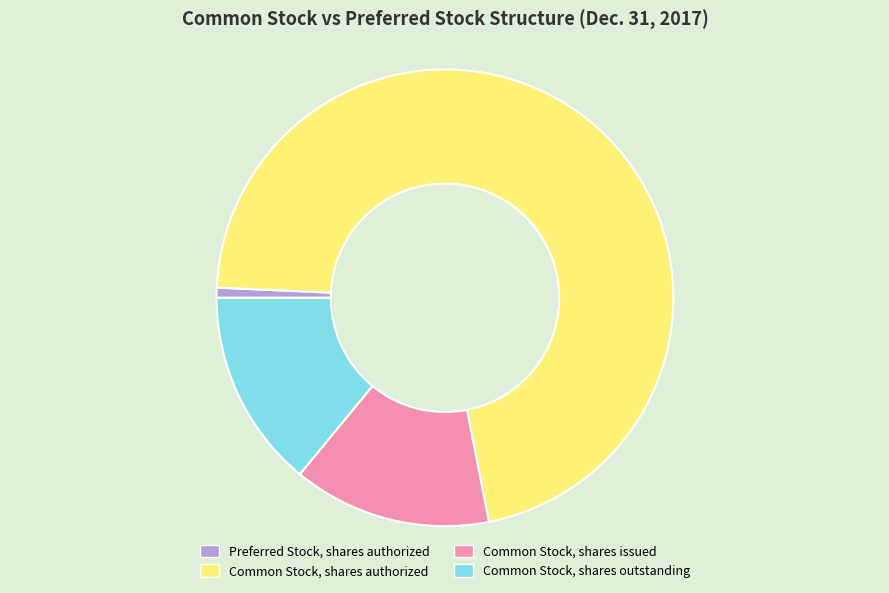

True or false: Common Stock, shares issued accounts for 5% of the total.

False